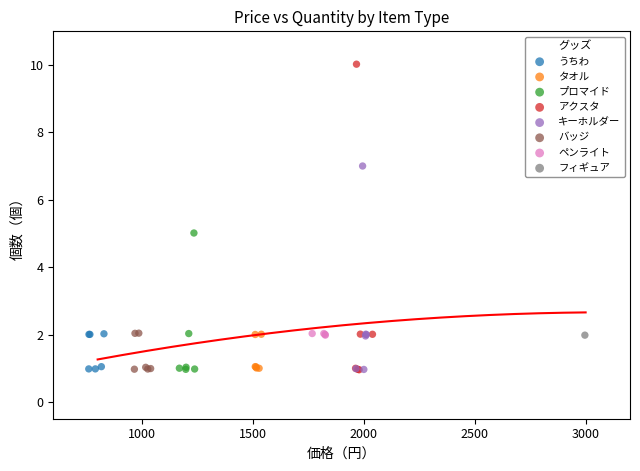

Which series reaches the maximum Y coordinate?

アクスタ